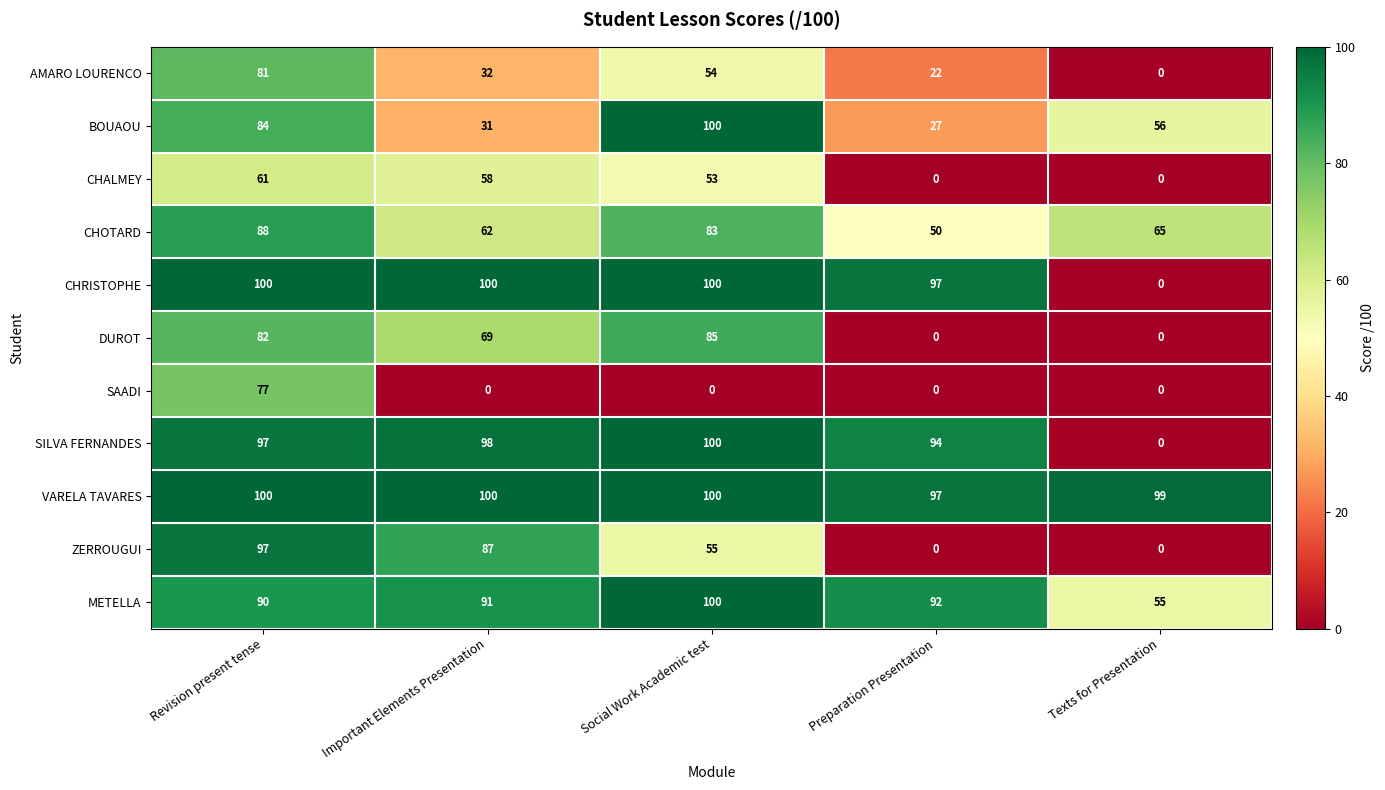

What is the difference between the second highest and minimum values in the BOUAOU series?

57